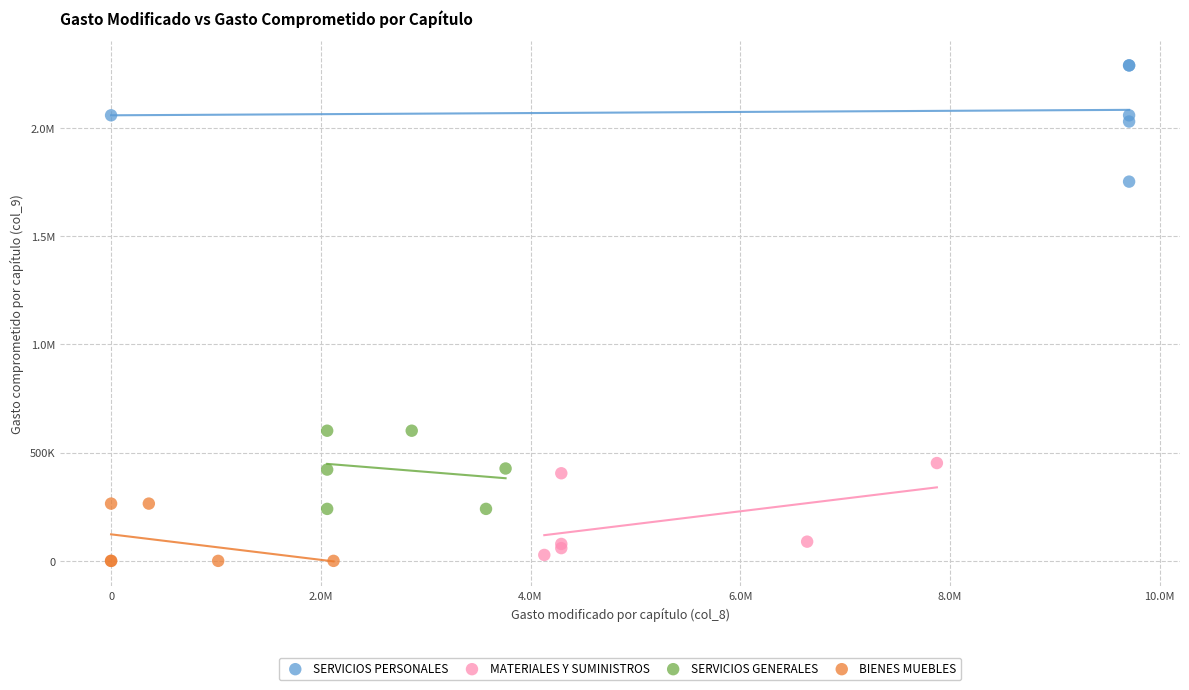

What are all the series names shown in the legend?

SERVICIOS PERSONALES, MATERIALES Y SUMINISTROS, SERVICIOS GENERALES, BIENES MUEBLES